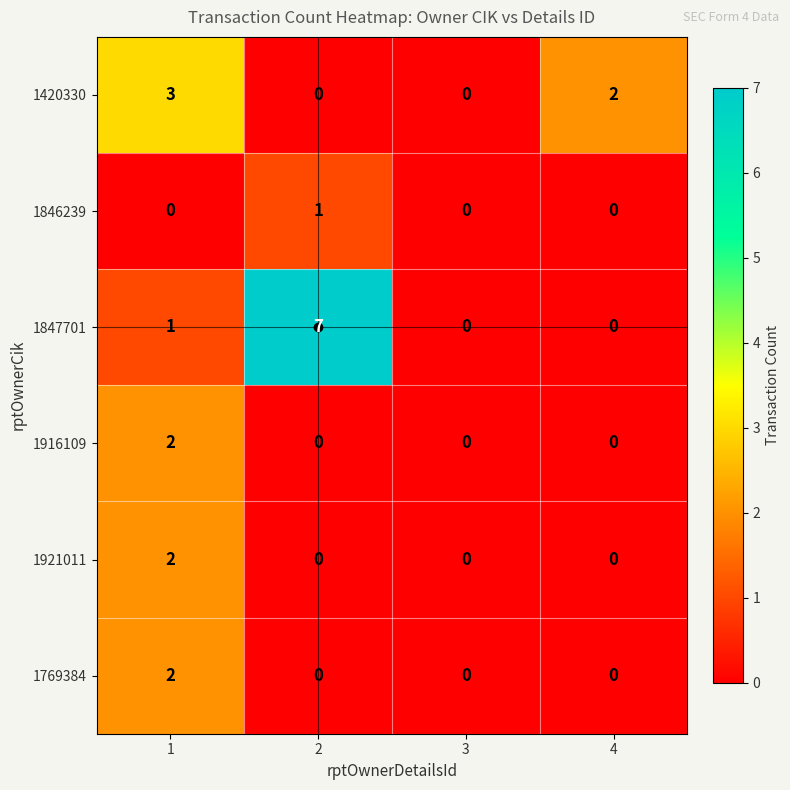

Which series changed the most between 1 and 3?

1420330